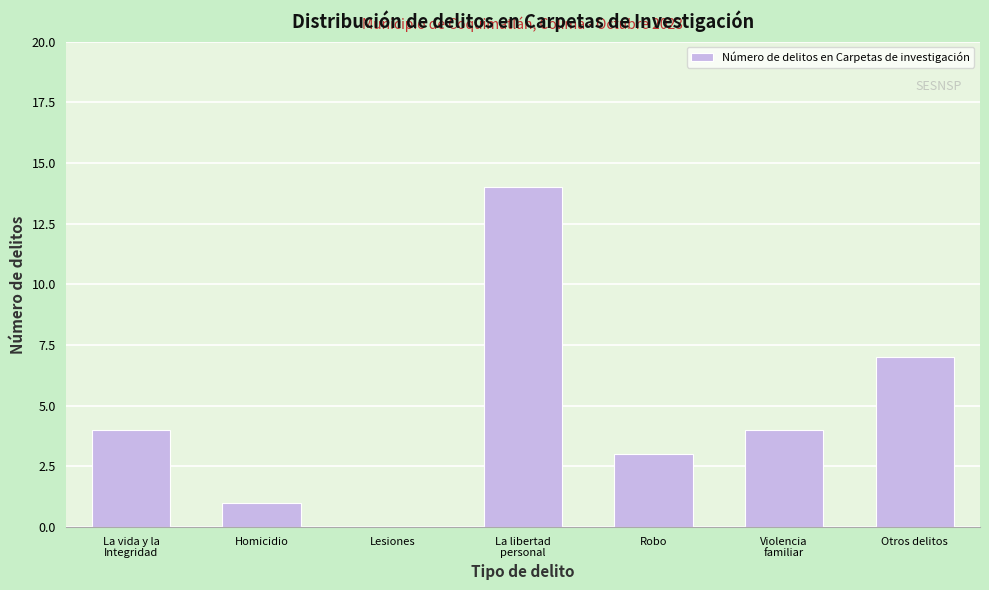

What is the maximum value shown in the chart?

14